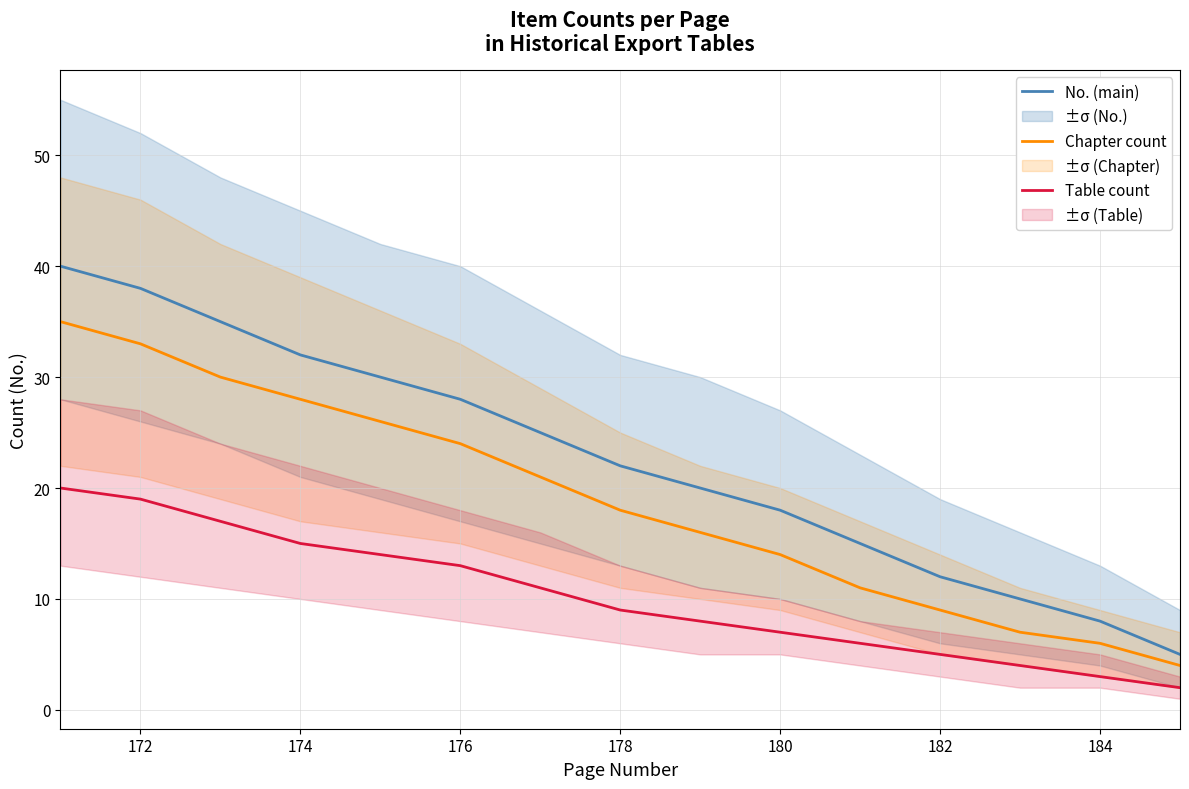

True or false: No. (main) and Table count intersect in this chart.

False